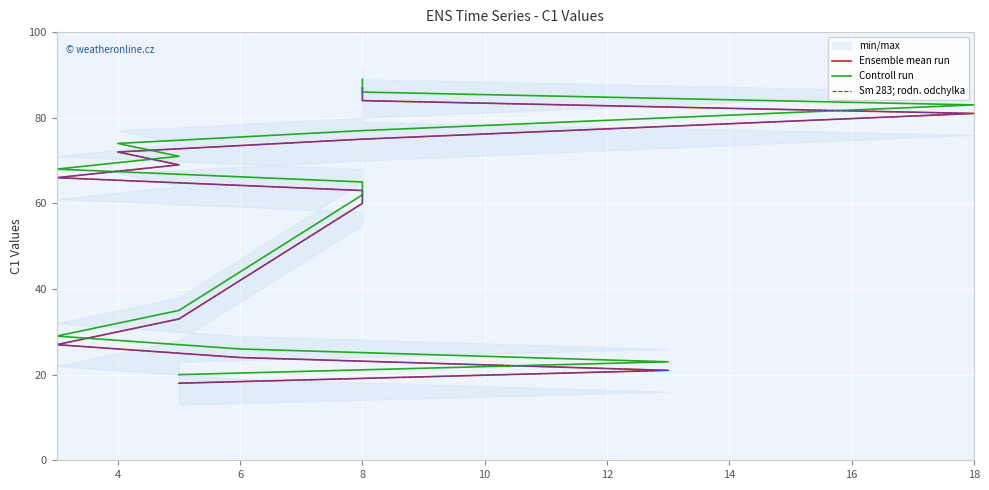

True or false: Ensemble mean run and Sm 283; rodn. odchylka cross at least once.

False